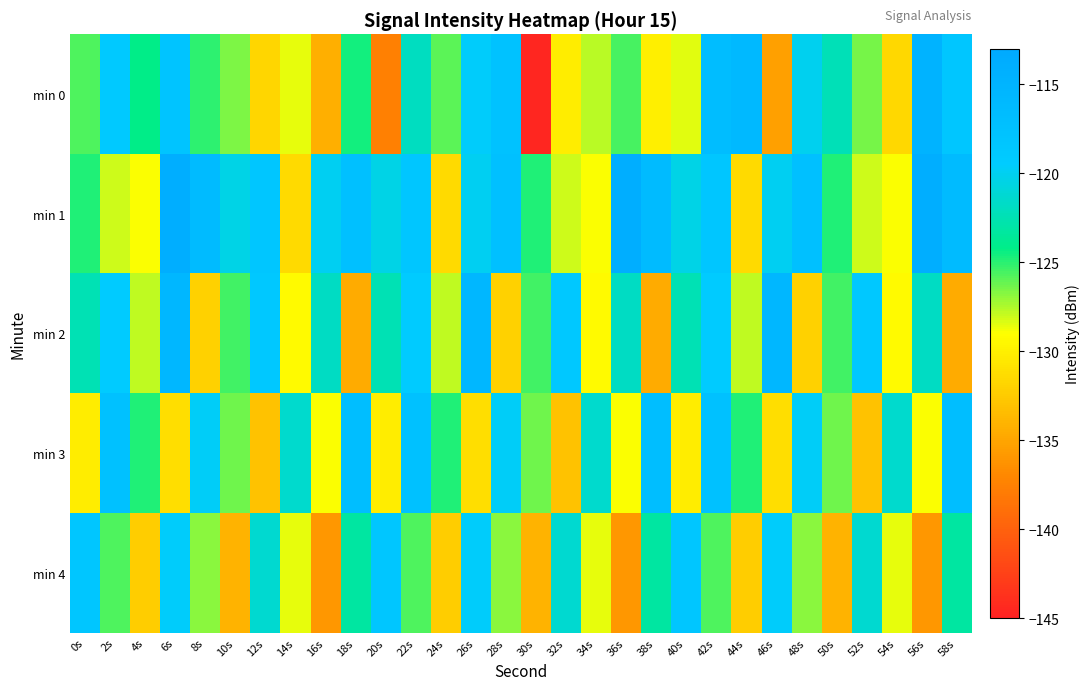

Reading right to left, what are all the values shown in this chart?

min 0: 58s=-118.3	56s=-114.8	54s=-131.6	52s=-126.4	50s=-122.3	48s=-120.0	46s=-135.3	44s=-116.0	42s=-116.6	40s=-128.4	38s=-130.0	36s=-125.6	34s=-127.7	32s=-130.2	30s=-144.6	28s=-117.5	26s=-119.6	24s=-125.9	22s=-122.0	20s=-137.6	18s=-124.6	16s=-134.4	14s=-128.5	12s=-131.7	10s=-126.5	8s=-125.0	6s=-117.9	4s=-124.2	2s=-118.9	0s=-125.7
min 1: 58s=-116.3	56s=-113.8	54s=-128.9	52s=-128.0	50s=-124.8	48s=-117.3	46s=-120.0	44s=-131.5	42s=-118.4	40s=-120.4	38s=-116.3	36s=-113.8	34s=-128.9	32s=-128.0	30s=-124.8	28s=-117.3	26s=-120.0	24s=-131.5	22s=-118.4	20s=-120.4	18s=-117.3	16s=-120.0	14s=-131.5	12s=-118.4	10s=-120.4	8s=-116.3	6s=-113.8	4s=-128.9	2s=-128.0	0s=-124.8
min 2: 58s=-134.6	56s=-121.8	54s=-129.3	52s=-118.7	50s=-125.4	48s=-132.1	46s=-115.6	44s=-127.8	42s=-119.3	40s=-122.5	38s=-134.6	36s=-121.8	34s=-129.3	32s=-118.7	30s=-125.4	28s=-132.1	26s=-115.6	24s=-127.8	22s=-119.3	20s=-122.5	18s=-134.6	16s=-121.8	14s=-129.3	12s=-118.7	10s=-125.4	8s=-132.1	6s=-115.6	4s=-127.8	2s=-119.3	0s=-122.5
min 3: 58s=-116.8	56s=-128.9	54s=-121.4	52s=-133.1	50s=-126.3	48s=-119.7	46s=-131.2	44s=-124.8	42s=-117.5	40s=-130.2	38s=-116.8	36s=-128.9	34s=-121.4	32s=-133.1	30s=-126.3	28s=-119.7	26s=-131.2	24s=-124.8	22s=-117.5	20s=-130.2	18s=-116.8	16s=-128.9	14s=-121.4	12s=-133.1	10s=-126.3	8s=-119.7	6s=-131.2	4s=-124.8	2s=-117.5	0s=-130.2
min 4: 58s=-123.2	56s=-135.9	54s=-128.6	52s=-121.3	50s=-134.1	48s=-126.8	46s=-119.6	44s=-132.3	42s=-125.7	40s=-118.4	38s=-123.2	36s=-135.9	34s=-128.6	32s=-121.3	30s=-134.1	28s=-126.8	26s=-119.6	24s=-132.3	22s=-125.7	20s=-118.4	18s=-123.2	16s=-135.9	14s=-128.6	12s=-121.3	10s=-134.1	8s=-126.8	6s=-119.6	4s=-132.3	2s=-125.7	0s=-118.4